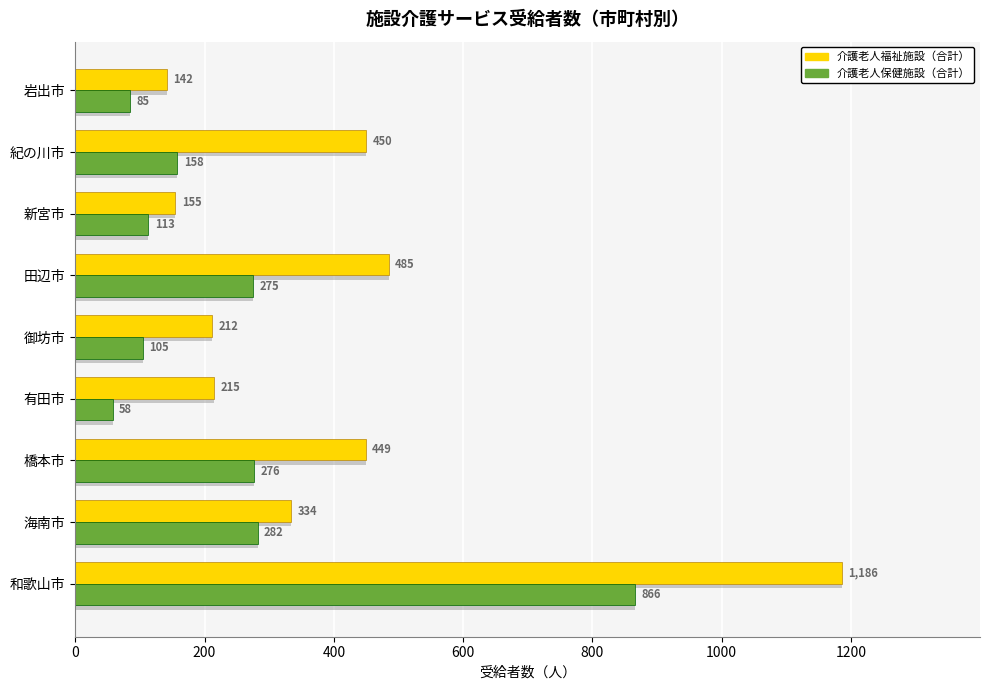

The 介護老人保健施設（合計） series shows 866 at 和歌山市. True or false?

True